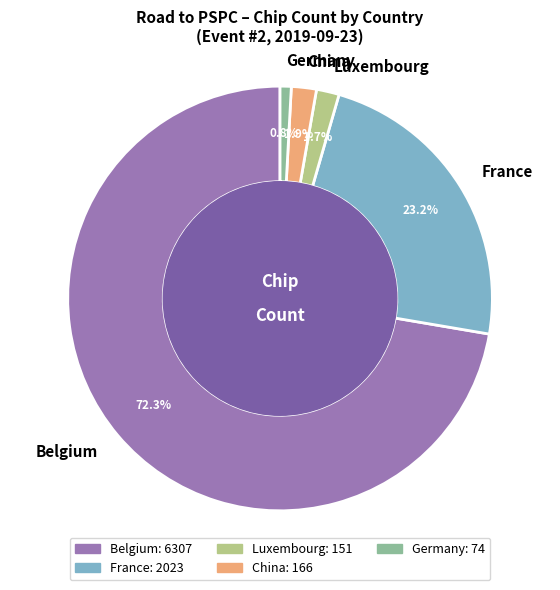

What is the largest slice in the pie chart?

Belgium